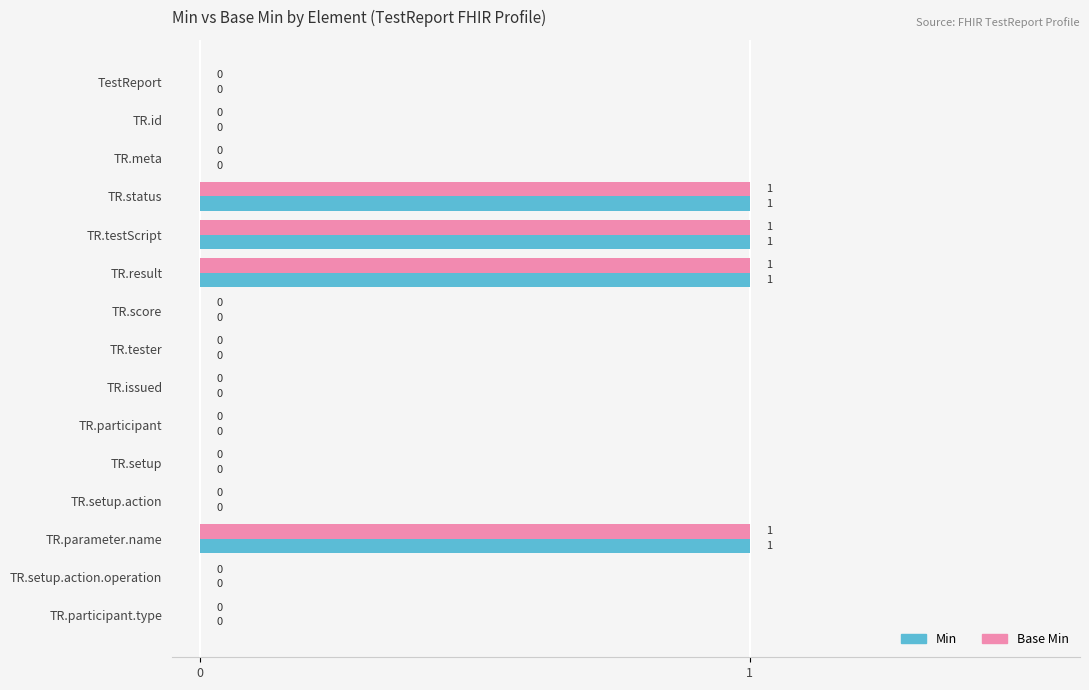

The Min series shows 0 at TR.id. True or false?

True